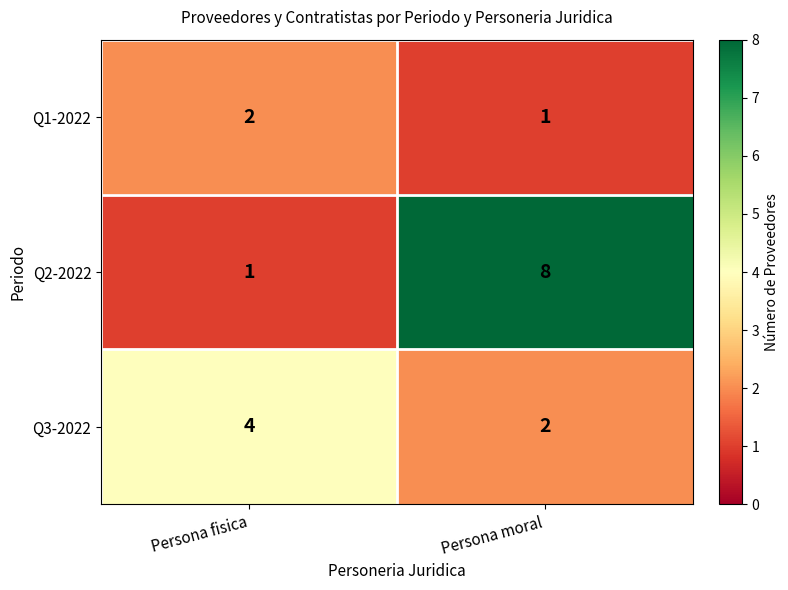

Where is Q2-2022 nearest to the value 4?

Persona fisica